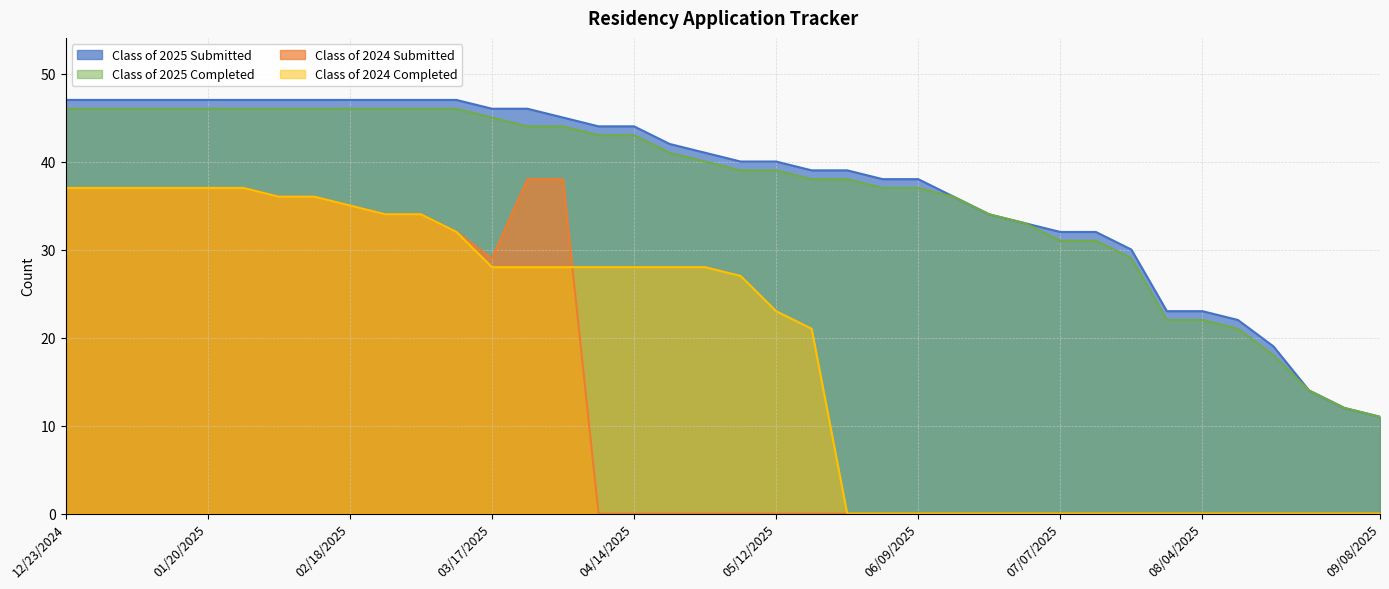

True or false: Class of 2025 Completed and Class of 2024 Submitted intersect in this chart.

False